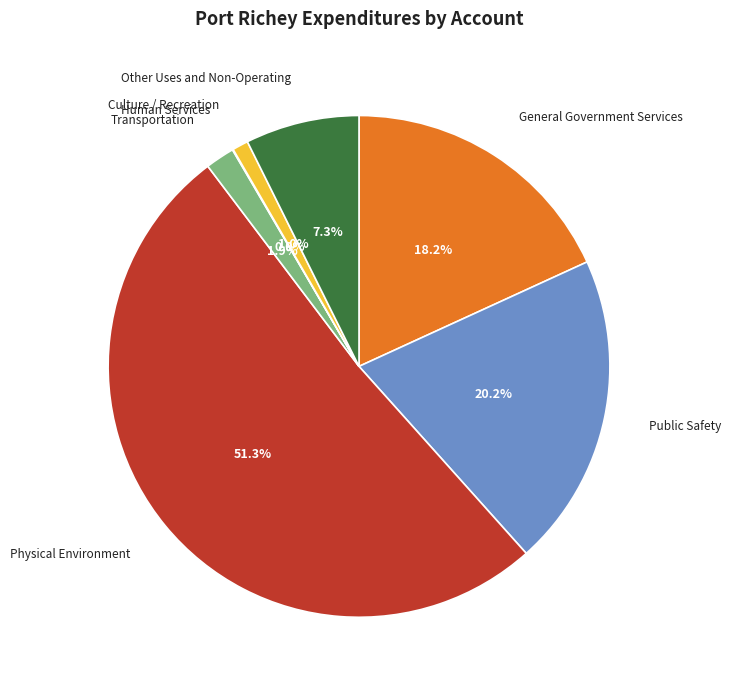

Does any single category account for the majority?

Yes